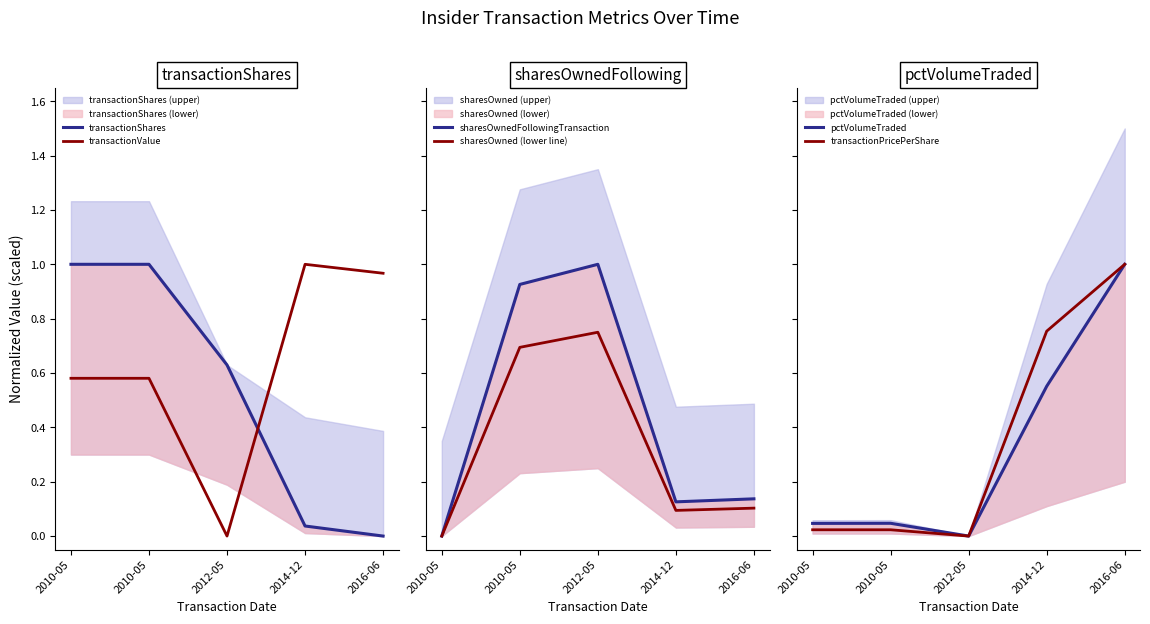

Count the number of categories in the chart.

5